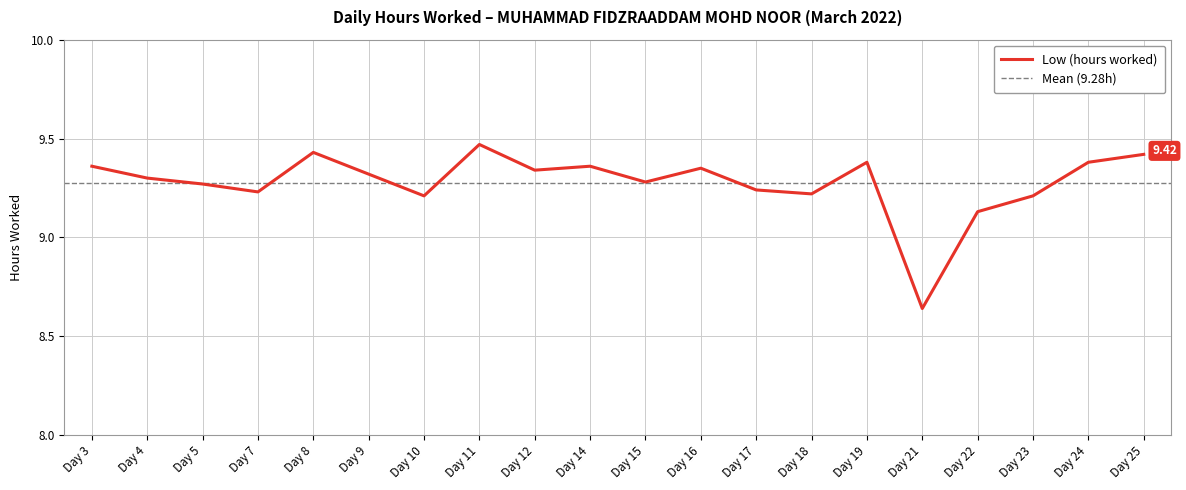

Count the values in the range 9 to 10.

19